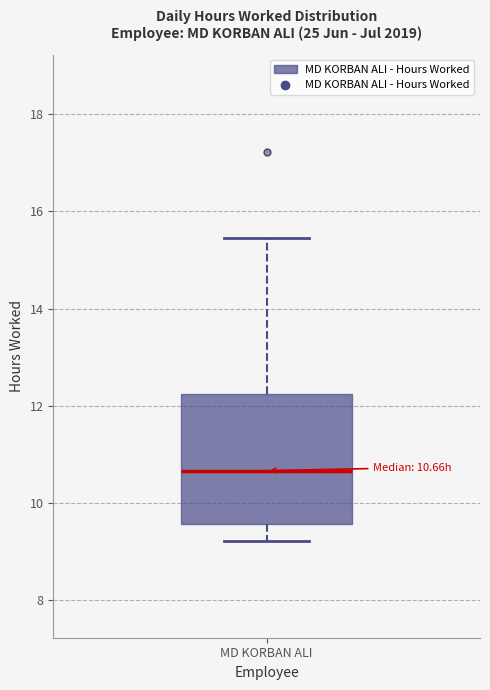

Transcribe this box plot: give where the median line is, the range the box spans, and where the two whiskers end, as read against the y-axis. The values are not printed on the chart, so give them approximately, as read against the axis.

median 10.6, box 9.6 to 12.2, whiskers 9.2 to 15.4